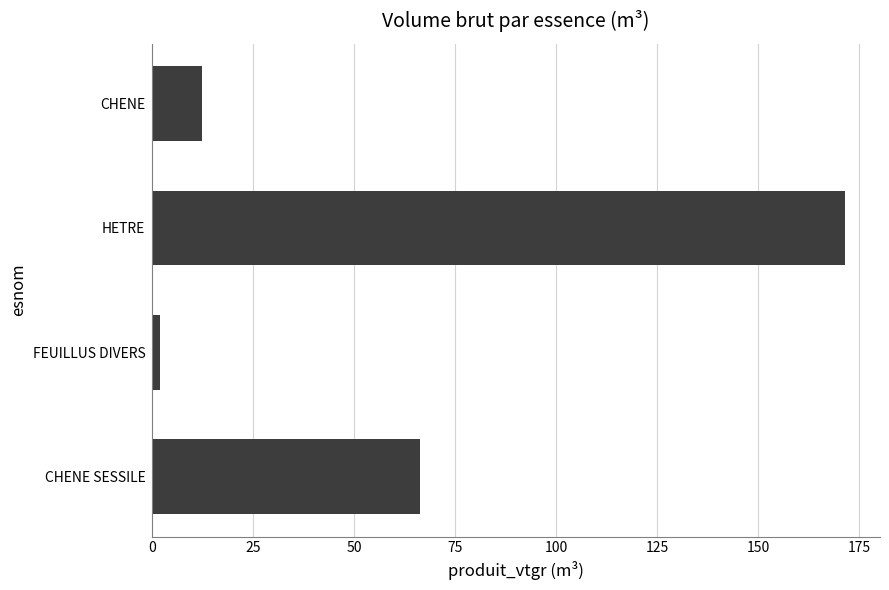

Reading top to bottom, transcribe all the data shown in this chart.

CHENE=12.4	HETRE=171.6	FEUILLUS DIVERS=1.9	CHENE SESSILE=66.3